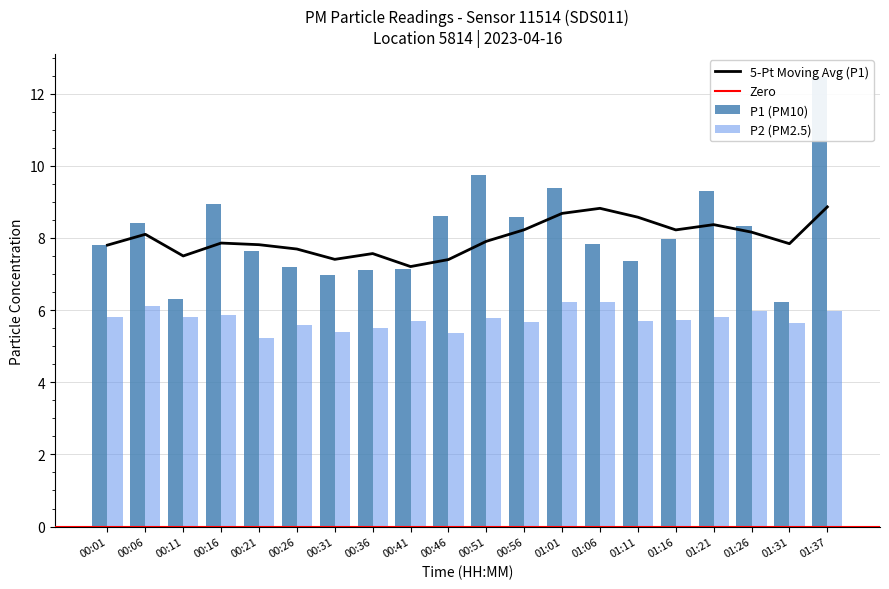

How many series are shown in this chart?

2